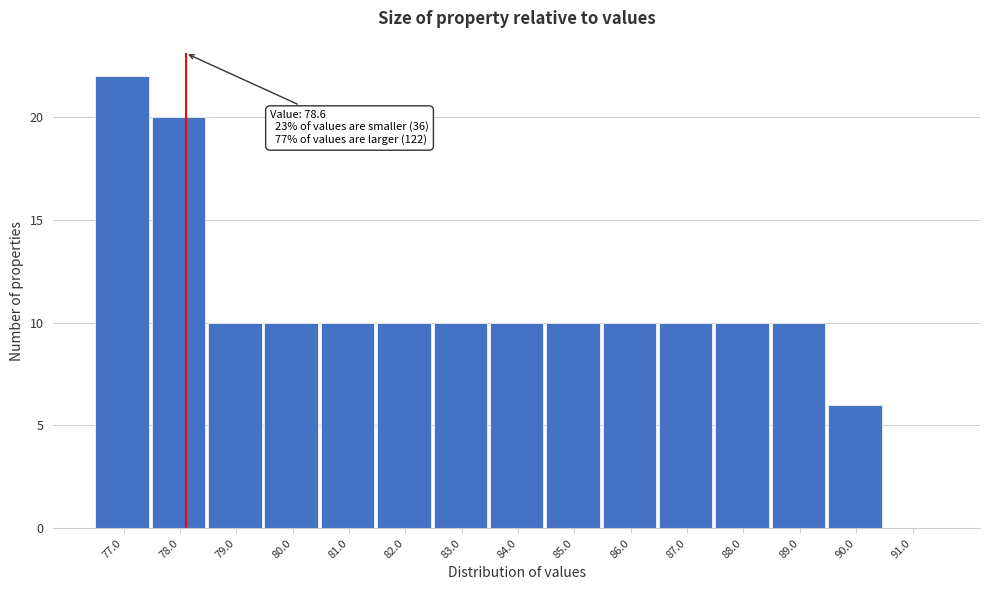

Reading left to right, extract all data points from this chart.

77.0=22	78.0=20	79.0=10	80.0=10	81.0=10	82.0=10	83.0=10	84.0=10	85.0=10	86.0=10	87.0=10	88.0=10	89.0=10	90.0=6	91.0=0